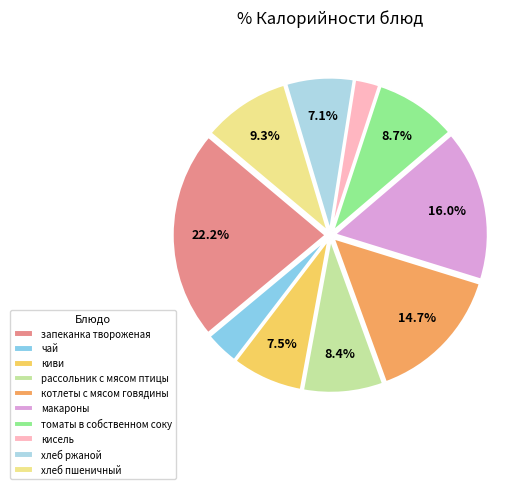

How many slices are in this pie chart?

10